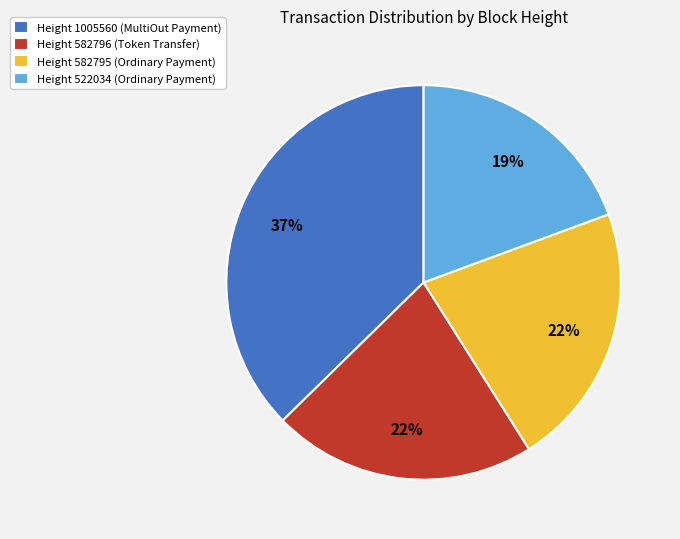

How many slices are in this pie chart?

4